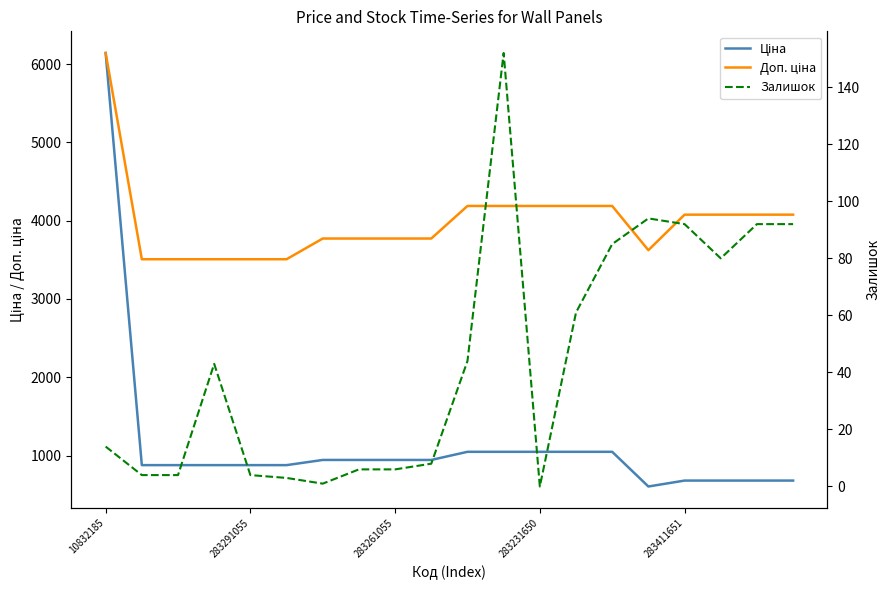

How many lines are shown in the chart?

3